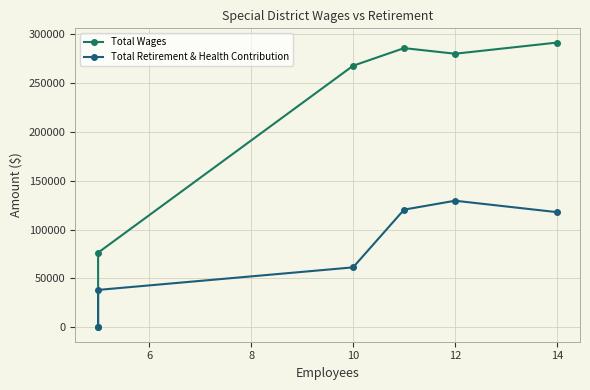

Is the value of Total Retirement & Health Contribution at 14 greater than the value of Total Wages at 10?

No